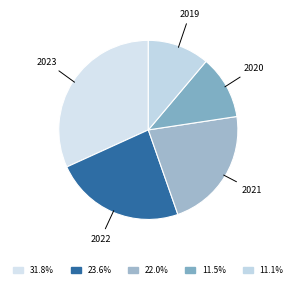

Rank the categories by value from highest to lowest.

2023, 2022, 2021, 2020, 2019